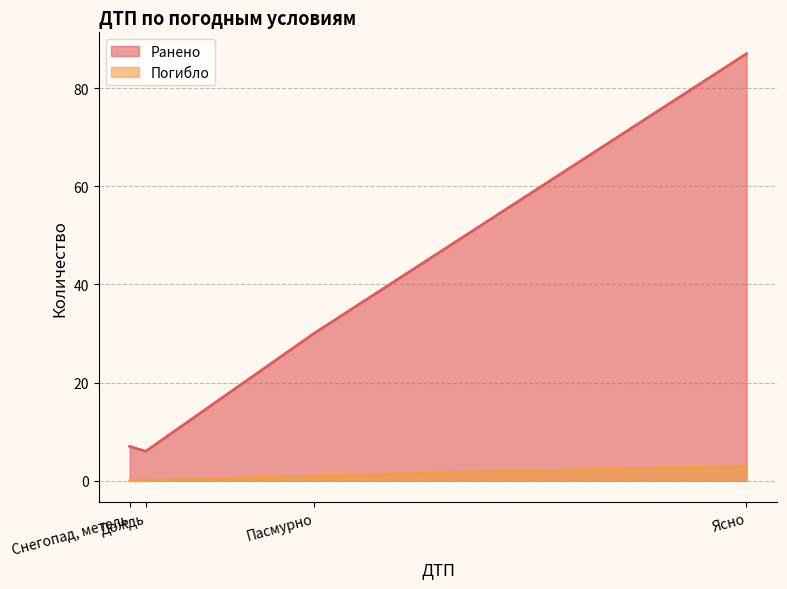

What is the approximate value of Ранено at Пасмурно?

30